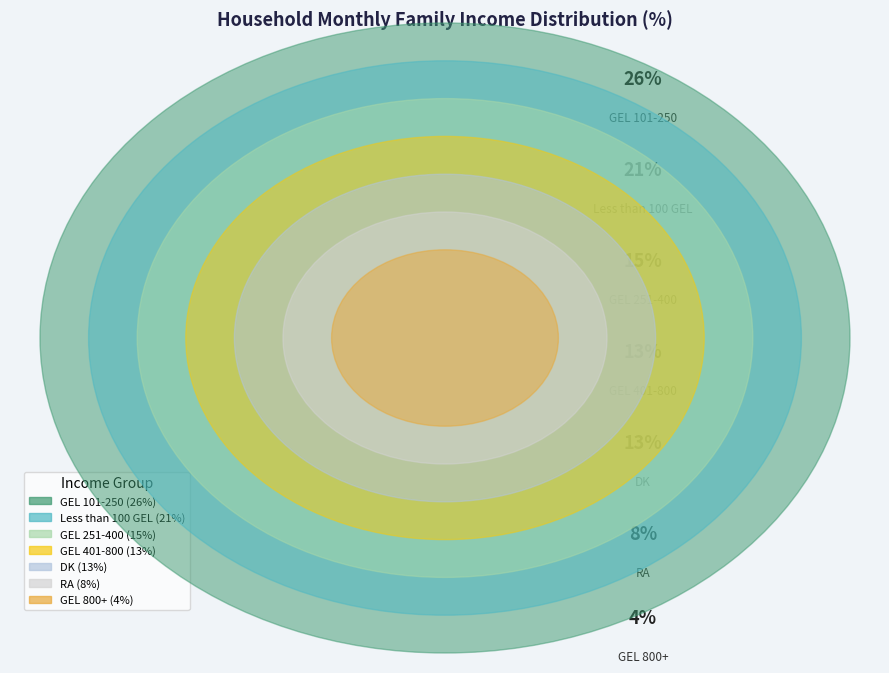

What percentage do RA and GEL 101-250 together represent?

34.0%